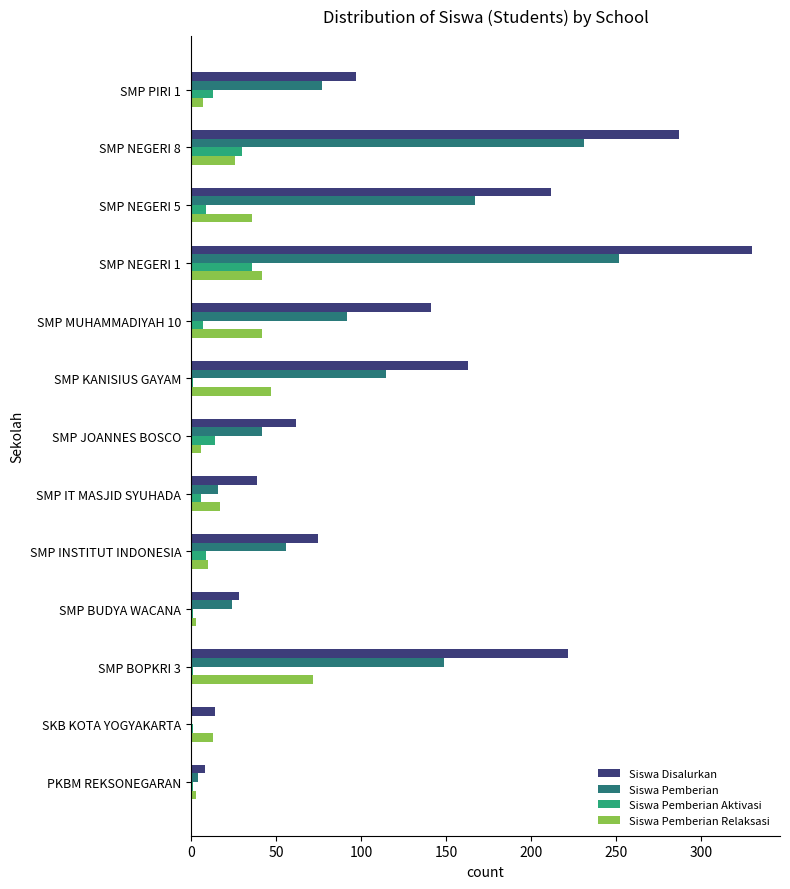

Between SMP BOPKRI 3 and SMP MUHAMMADIYAH 10, which series saw the biggest shift?

Siswa Disalurkan